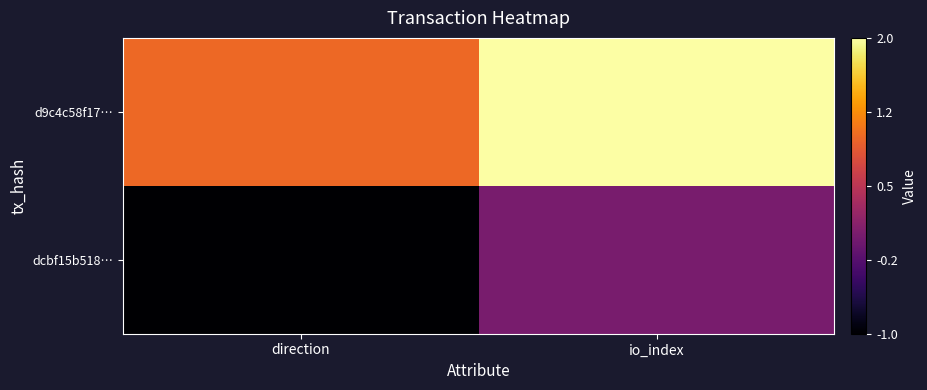

Rank the series by their maximum value, from lowest to highest.

dcbf15b518…, d9c4c58f17…